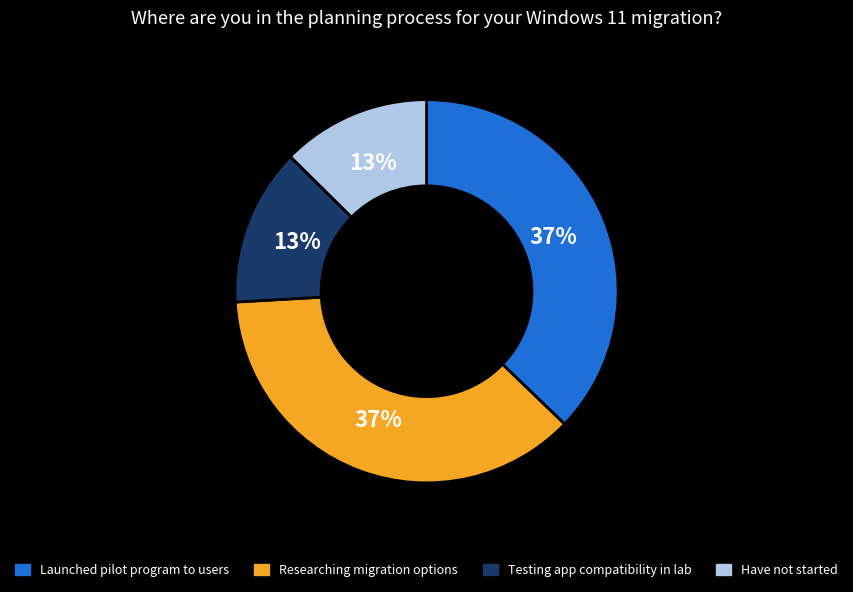

Does any single category account for the majority?

No